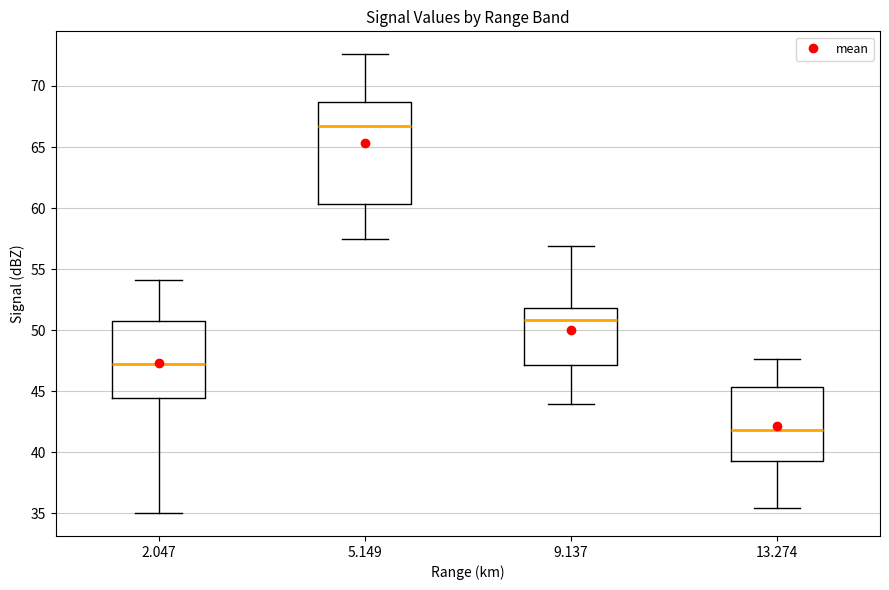

Reading left to right, read every box against the y-axis: the position of its median line, the range the box covers, and the ends of its whiskers. The values are not printed on the chart, so give them approximately, as read against the axis.

2.047: median 47.0, box 44.5 to 50.5, whiskers 35.0 to 54.0
5.149: median 66.5, box 60.5 to 68.5, whiskers 57.5 to 72.5
9.137: median 51.0, box 47.0 to 52.0, whiskers 44.0 to 57.0
13.274: median 42.0, box 39.5 to 45.5, whiskers 35.5 to 47.5